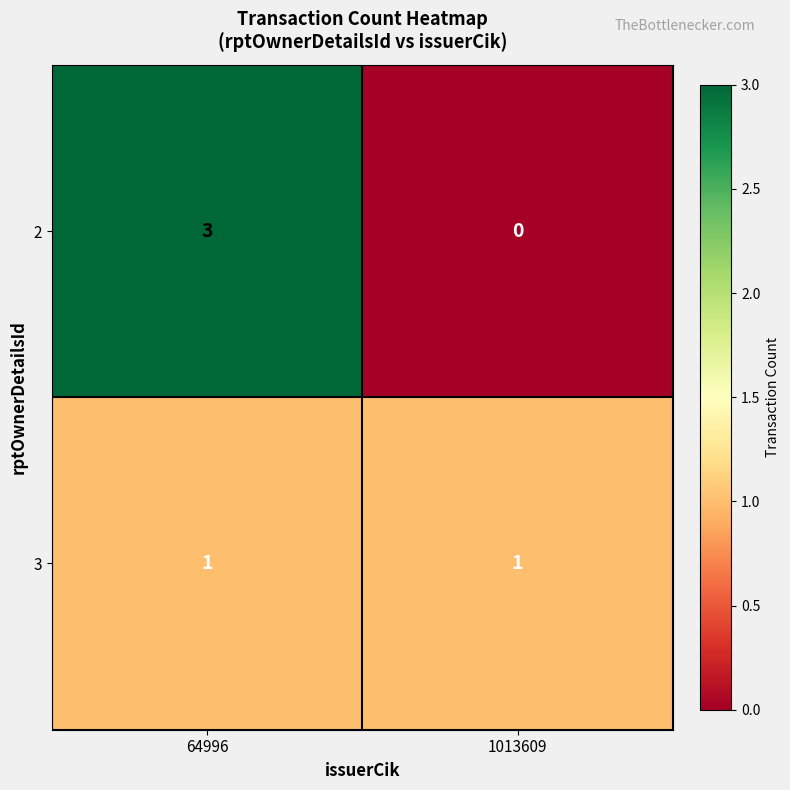

What is the difference between the highest and lowest values at 1013609?

1